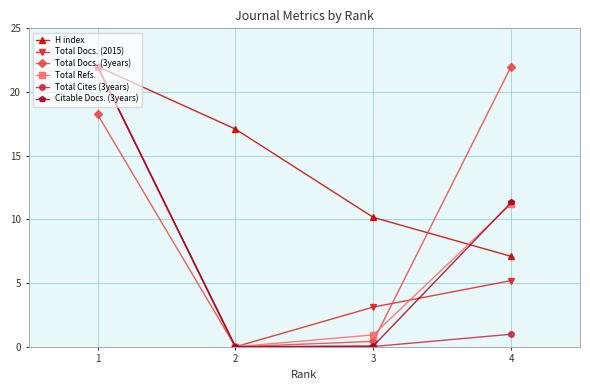

What is the average value of the Total Docs. (3years) series?

10.2